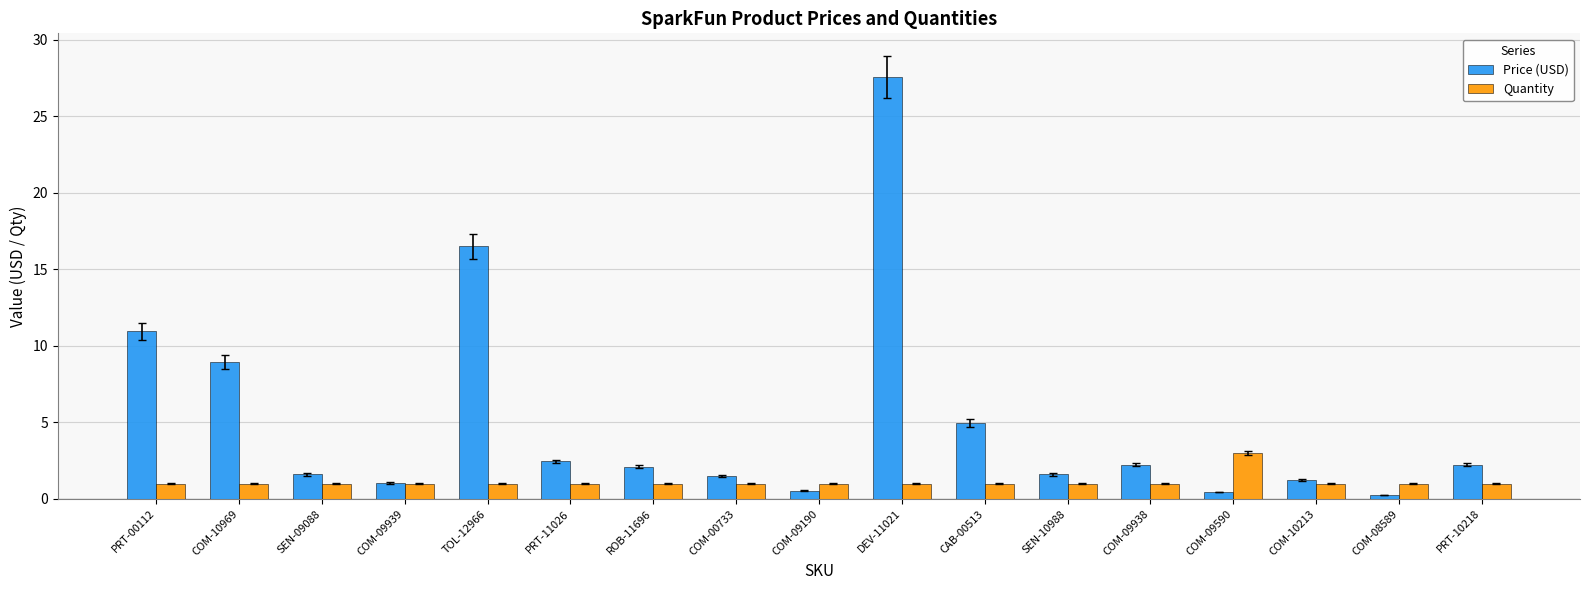

Which series has the widest spread of values?

Price (USD)